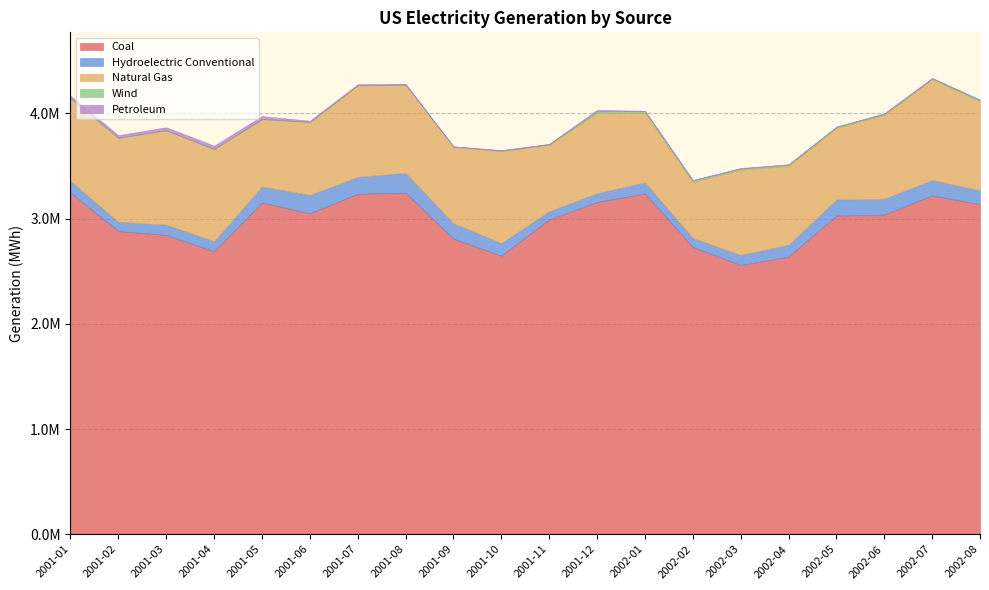

Reading left to right, extract all data points from this chart.

Coal: 2001-01=3245939	2001-02=2881716	2001-03=2843836	2001-04=2689543	2001-05=3152661	2001-06=3049285	2001-07=3235081	2001-08=3246174	2001-09=2809067	2001-10=2647793	2001-11=2992049	2001-12=3157884	2002-01=3238541	2002-02=2730014	2002-03=2558247	2002-04=2638268	2002-05=3028547	2002-06=3037860	2002-07=3219683	2002-08=3135992
Hydroelectric Conventional: 2001-01=111346	2001-02=86630	2001-03=98212	2001-04=95425	2001-05=151592	2001-06=175294	2001-07=161610	2001-08=188280	2001-09=145638	2001-10=119924	2001-11=77601	2001-12=83146	2002-01=105925	2002-02=84731	2002-03=96342	2002-04=112207	2002-05=152696	2002-06=150506	2002-07=146596	2002-08=132929
Natural Gas: 2001-01=785000	2001-02=798303	2001-03=896100	2001-04=873971	2001-05=640381	2001-06=692832	2001-07=869525	2001-08=837291	2001-09=727908	2001-10=873818	2001-11=631702	2001-12=764957	2002-01=662809	2002-02=534378	2002-03=810051	2002-04=750604	2002-05=681159	2002-06=798852	2002-07=959842	2002-08=849234
Wind: 2001-01=4158	2001-02=2441	2001-03=2074	2001-04=2550	2001-05=2876	2001-06=1797	2001-07=1423	2001-08=2931	2001-09=2125	2001-10=5032	2001-11=5034	2001-12=16199	2002-01=16080	2002-02=14603	2002-03=11379	2002-04=12701	2002-05=10517	2002-06=9630	2002-07=7529	2002-08=10096
Petroleum: 2001-01=20510	2001-02=23430	2001-03=27538	2001-04=31213	2001-05=26574	2001-06=10393	2001-07=9308	2001-08=6187	2001-09=1975	2001-10=4654	2001-11=3783	2001-12=10663	2002-01=1092	2002-02=2857	2002-03=4368	2002-04=2032	2002-05=259	2002-06=3017	2002-07=2856	2002-08=858